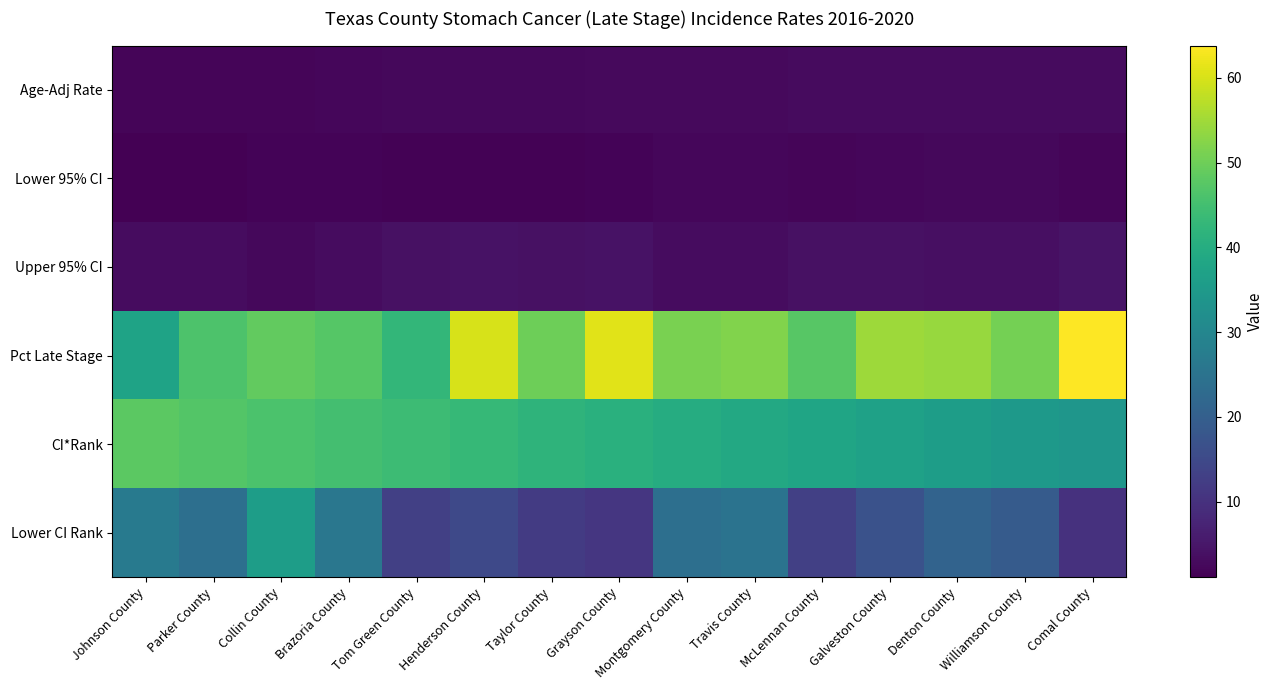

What is the total value across all series at Collin County?

137.0